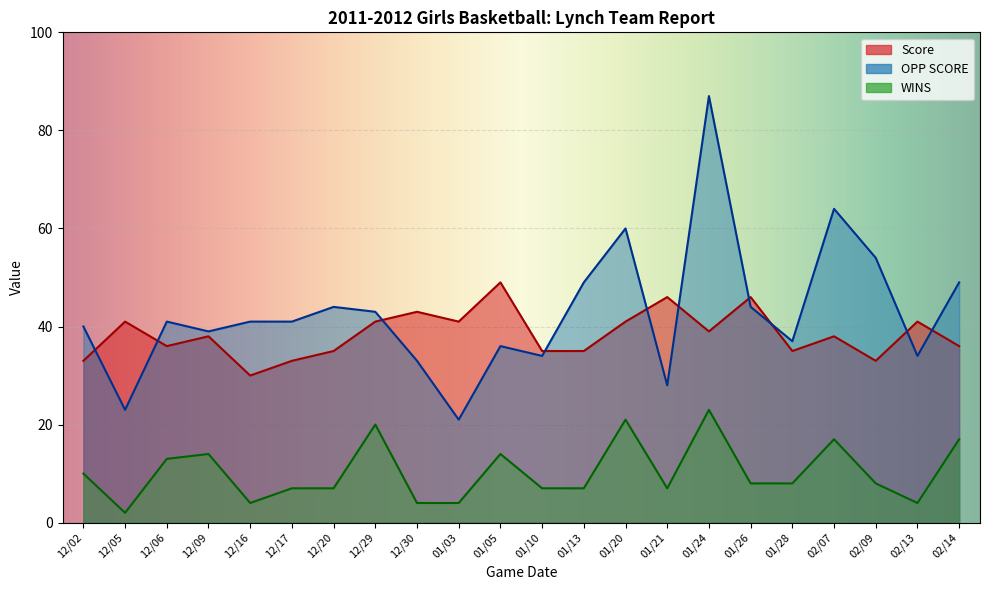

What is the maximum value for WINS?

23